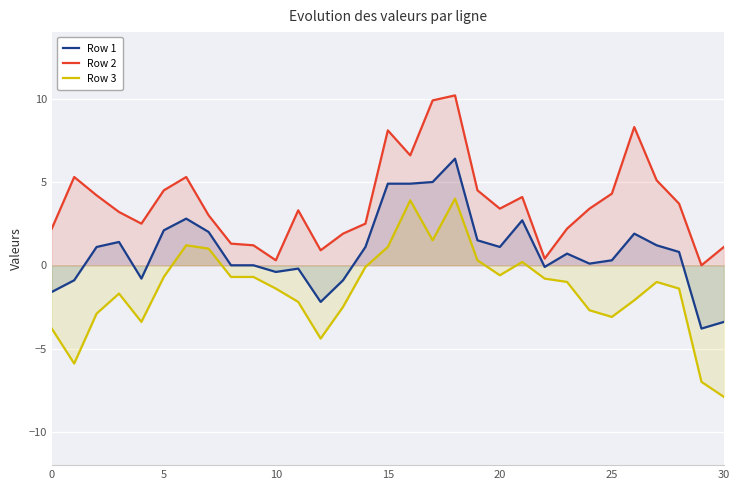

What is the label of the 5th point from the right?

26